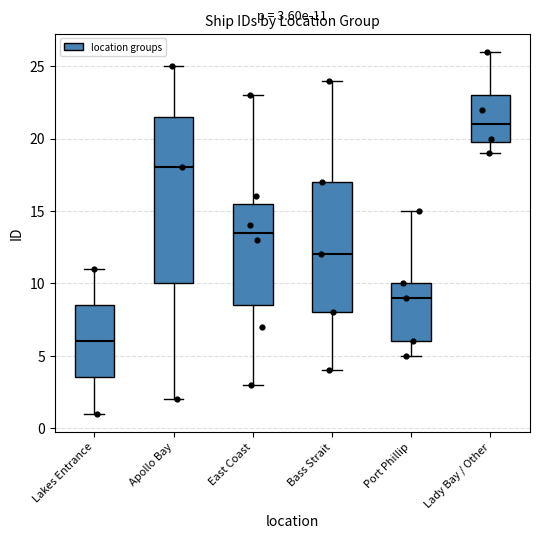

Which box's median line is the highest?

Lady Bay / Other